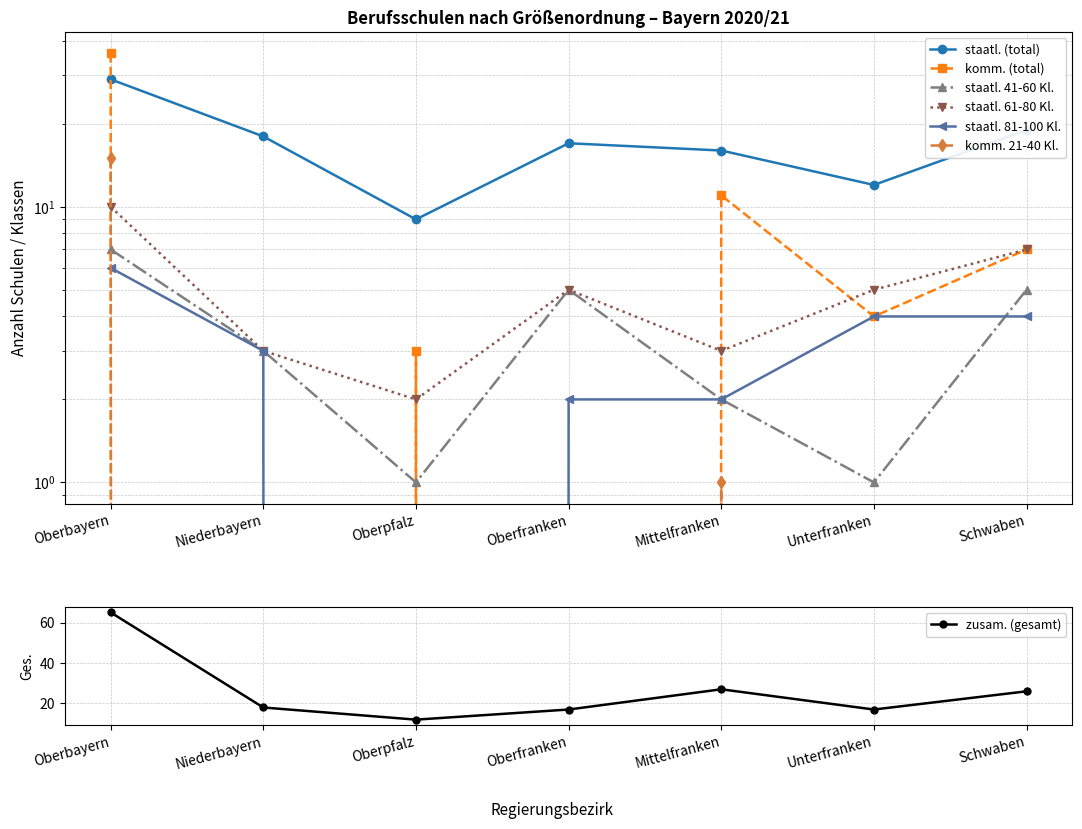

The value of komm. 21-40 Kl. at Niederbayern is 0. True or false?

True